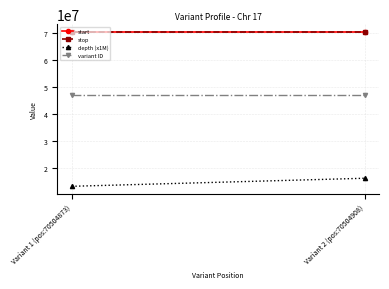

What is the label of the 1st point from the right?

Variant 2 (pos:70504908)